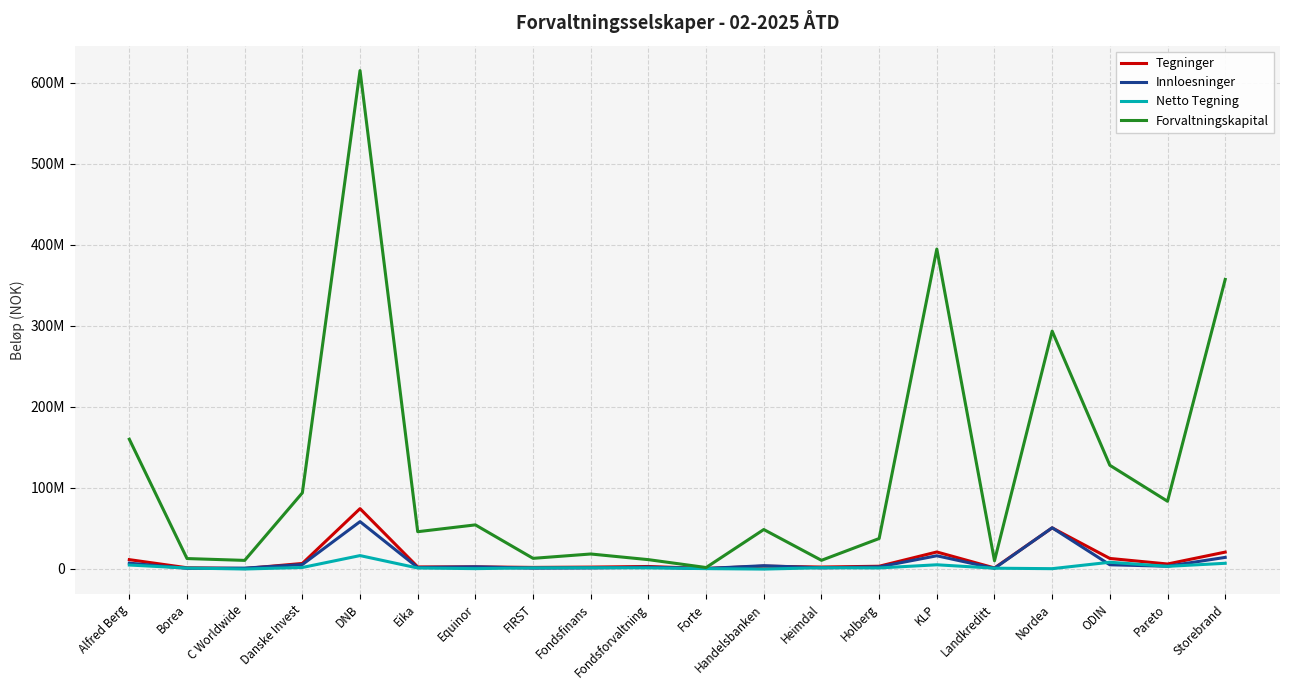

At which label does Netto Tegning reach its minimum?

Handelsbanken